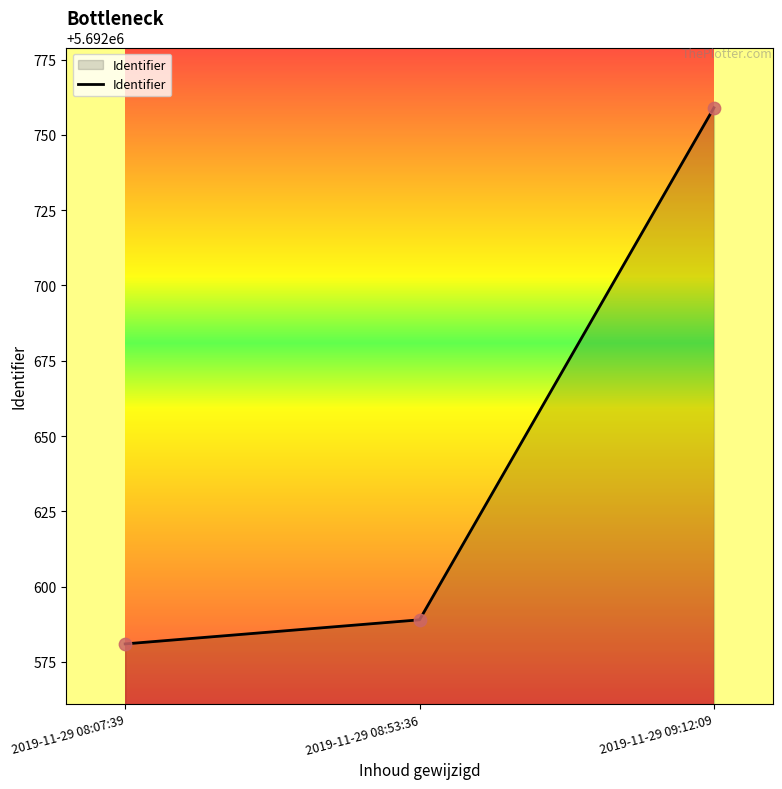

Which has a higher value, 2019-11-29 08:53:36 or 2019-11-29 09:12:09?

2019-11-29 09:12:09